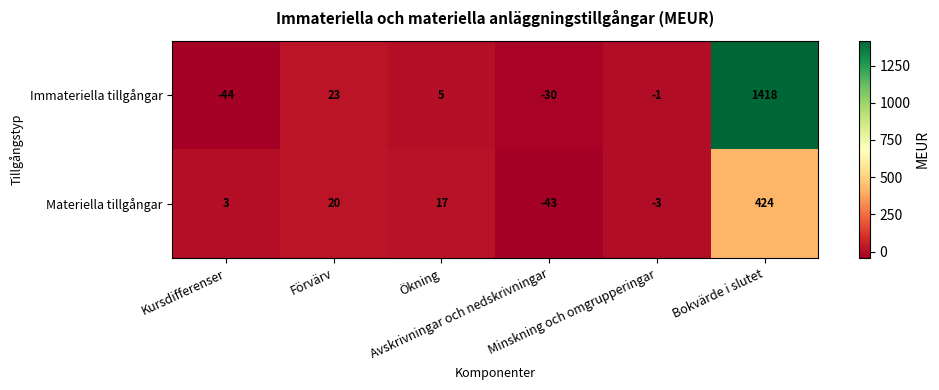

Which series has the largest total across all categories?

Immateriella tillgångar